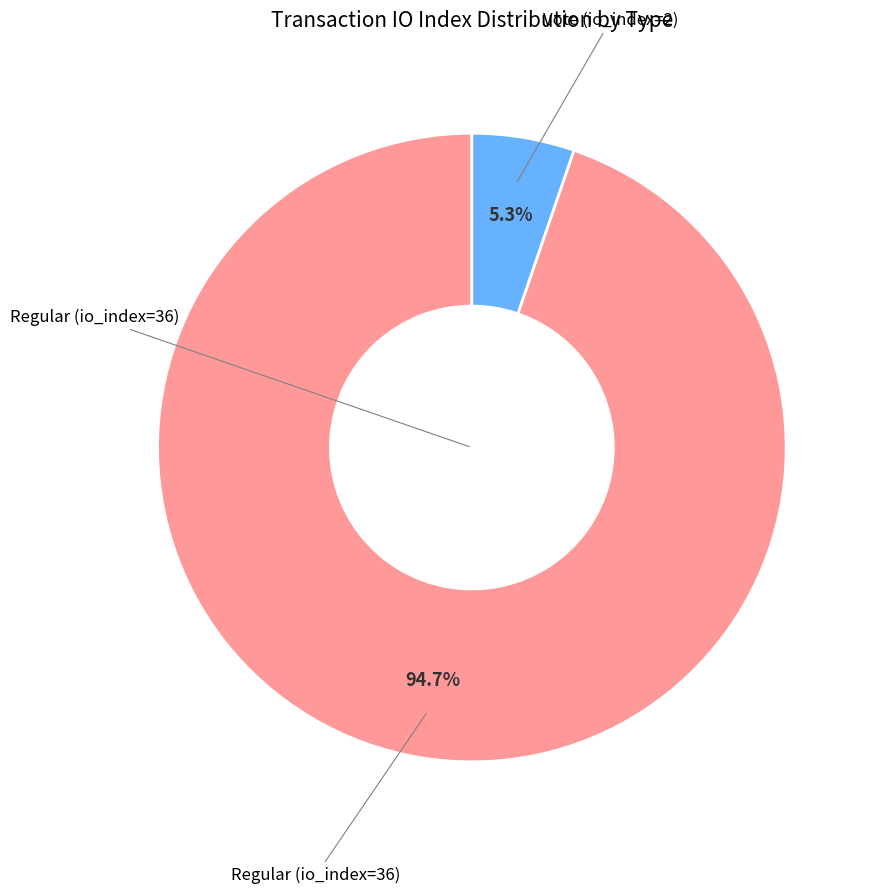

Is there a majority slice in this chart?

Yes